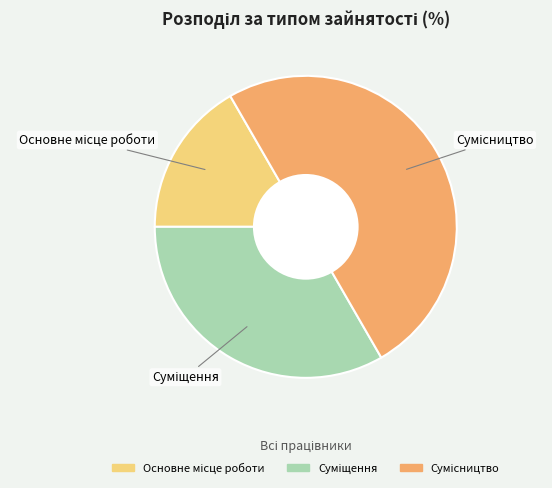

How many slices are in this pie chart?

3